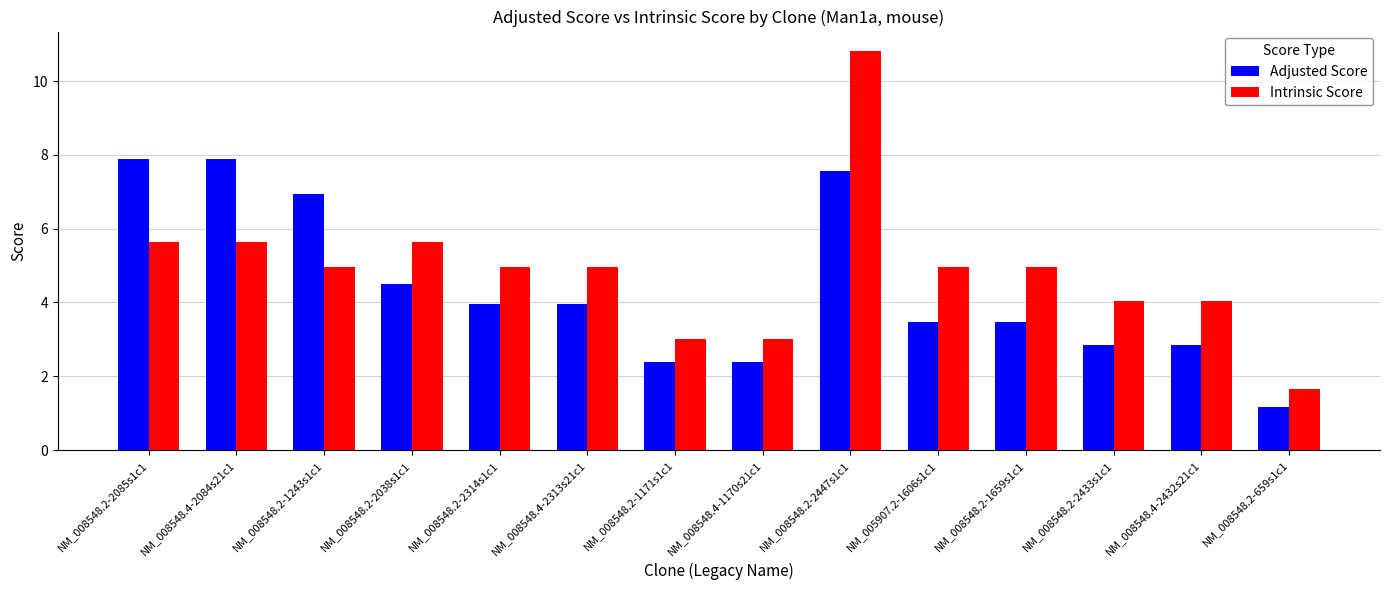

What is the greatest value displayed?

10.8